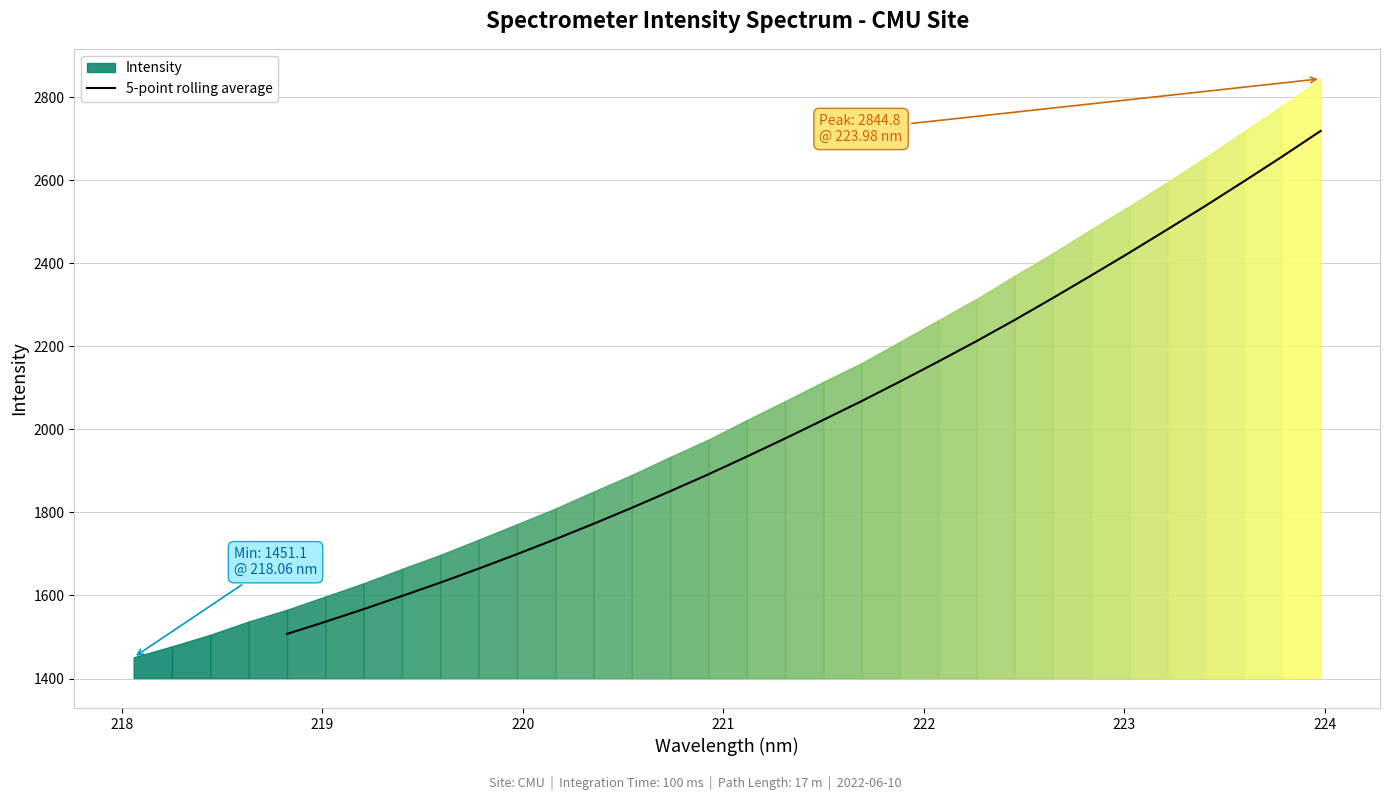

How many lines are shown in the chart?

1